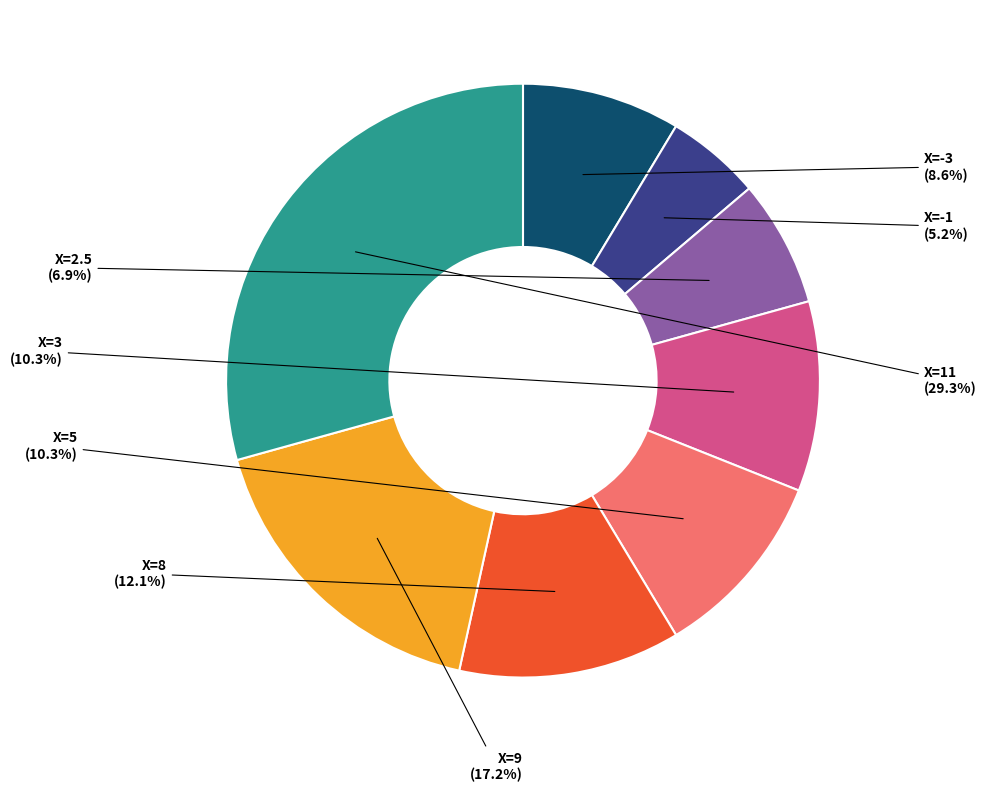

Which category has the smallest portion of the pie?

X=-1